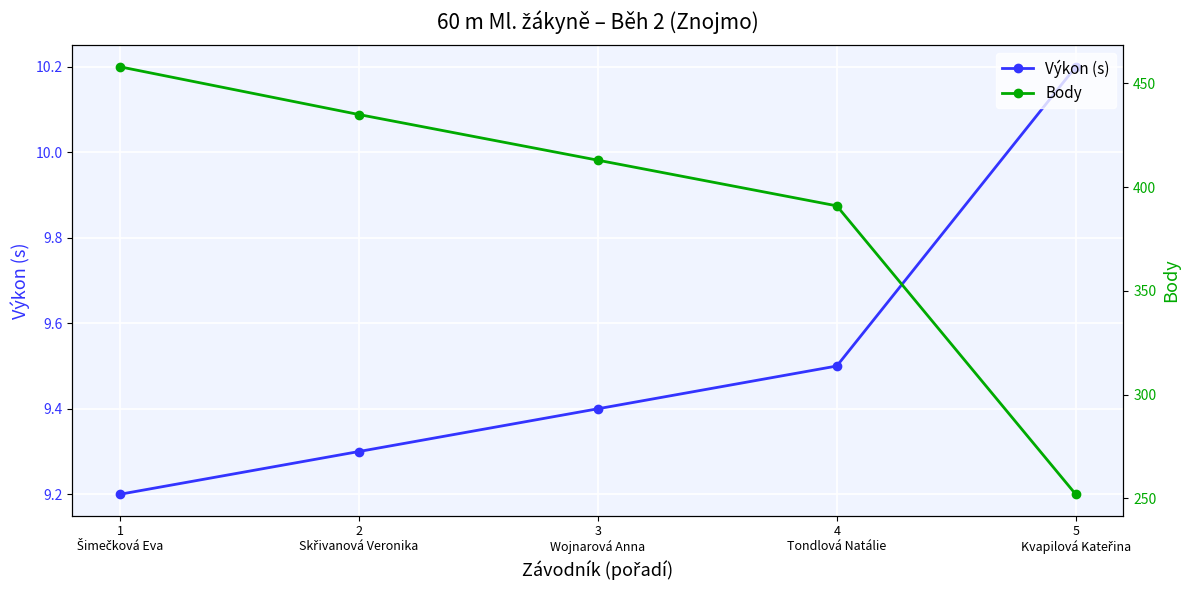

Count the Body values in the range 391 to 435.

3